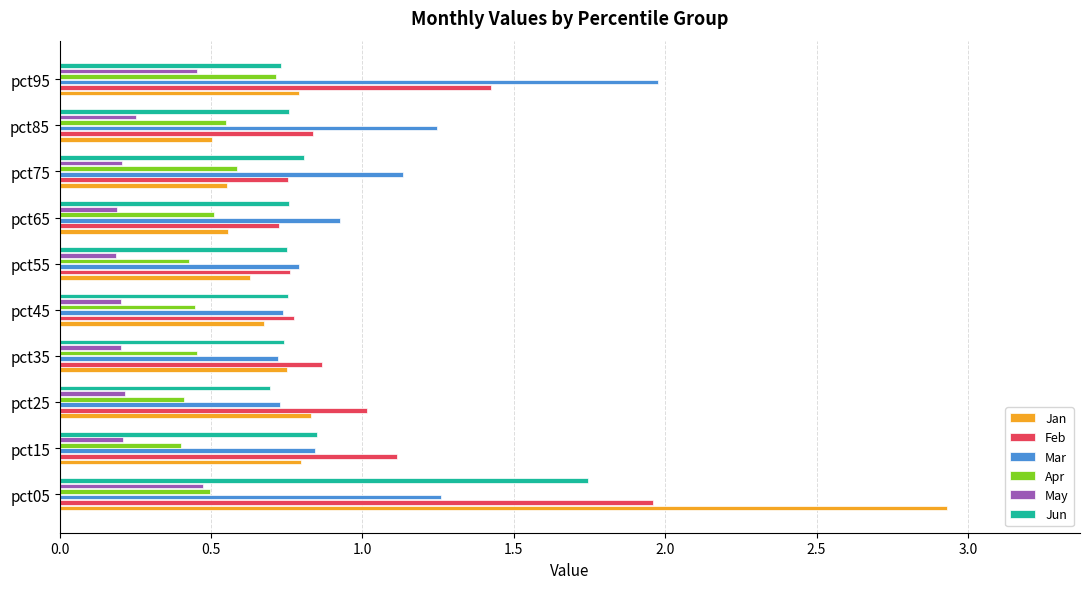

Is it true that Apr equals 0.5 at pct65?

True